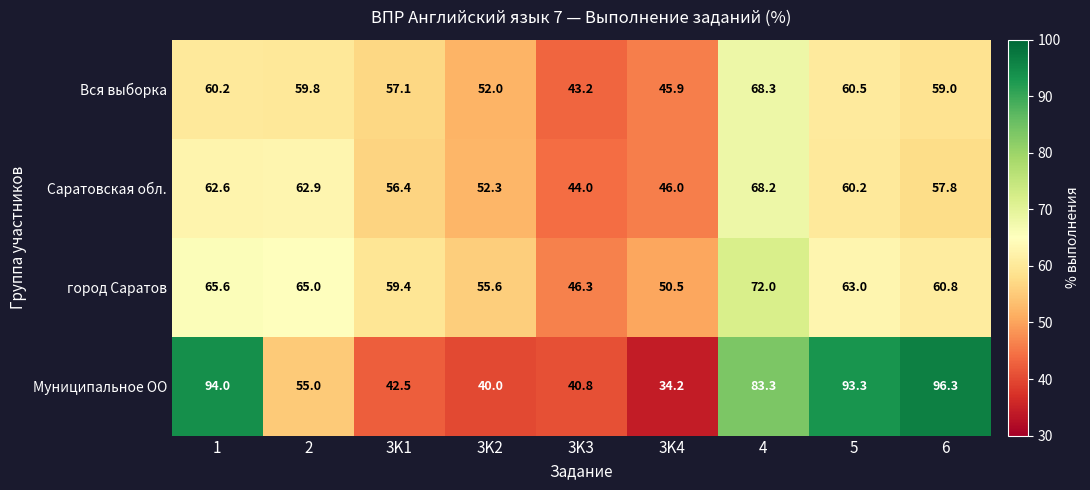

What is the average value of the Муниципальное ОО series?

64.4